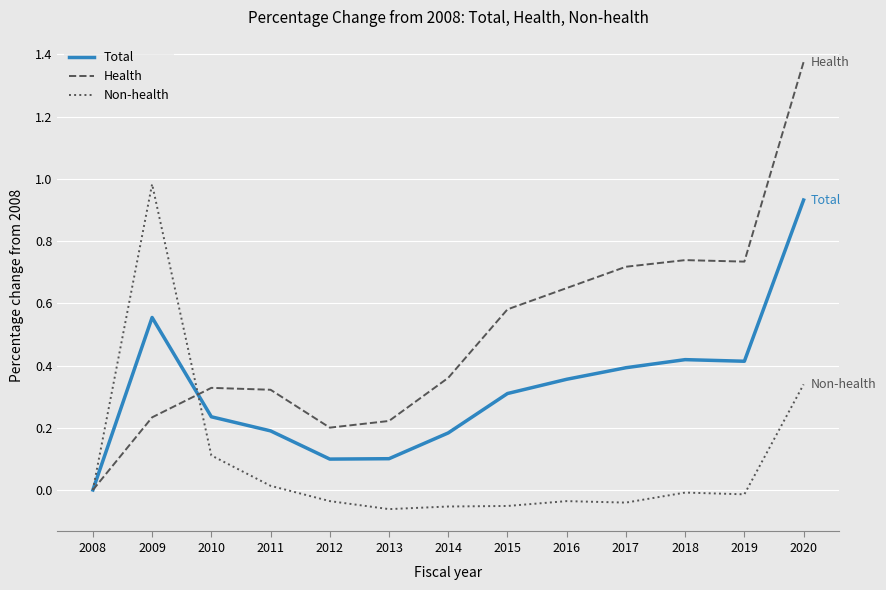

The value of Total at 2018 is 0.3. True or false?

False